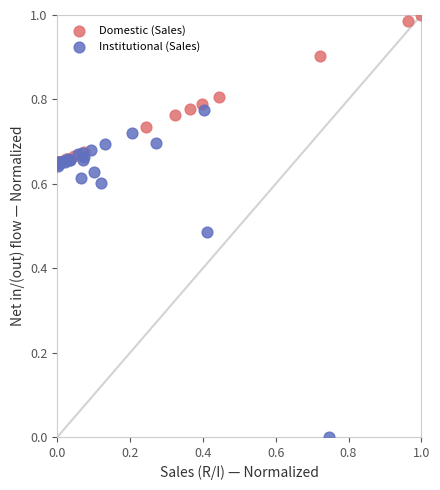

Which series has the largest Y range (max minus min)?

Institutional (Sales)